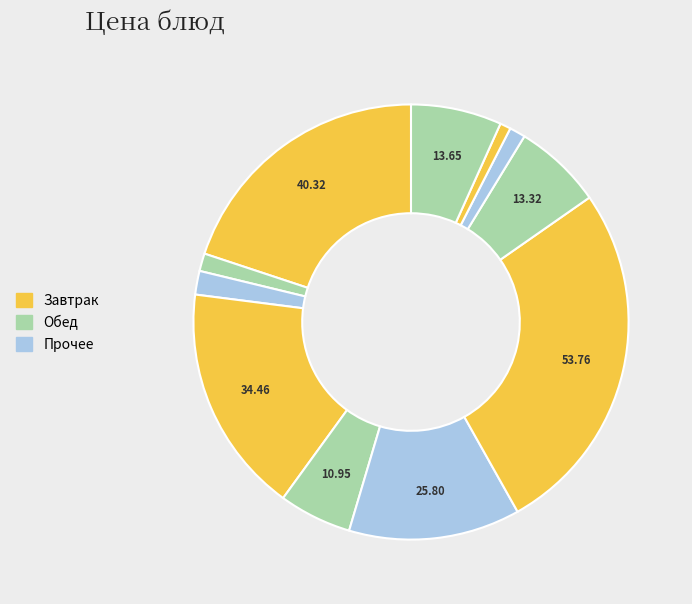

Count the number of slices in the pie.

11